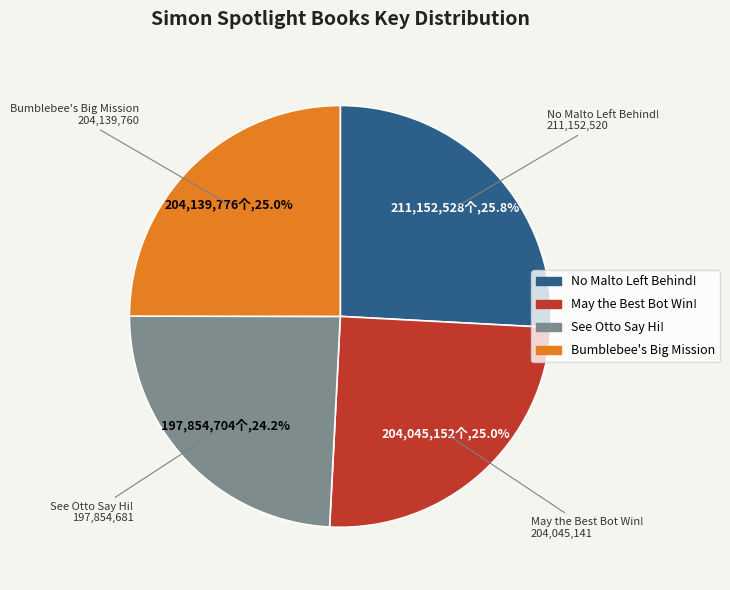

Which slice is the smallest?

See Otto Say Hi!